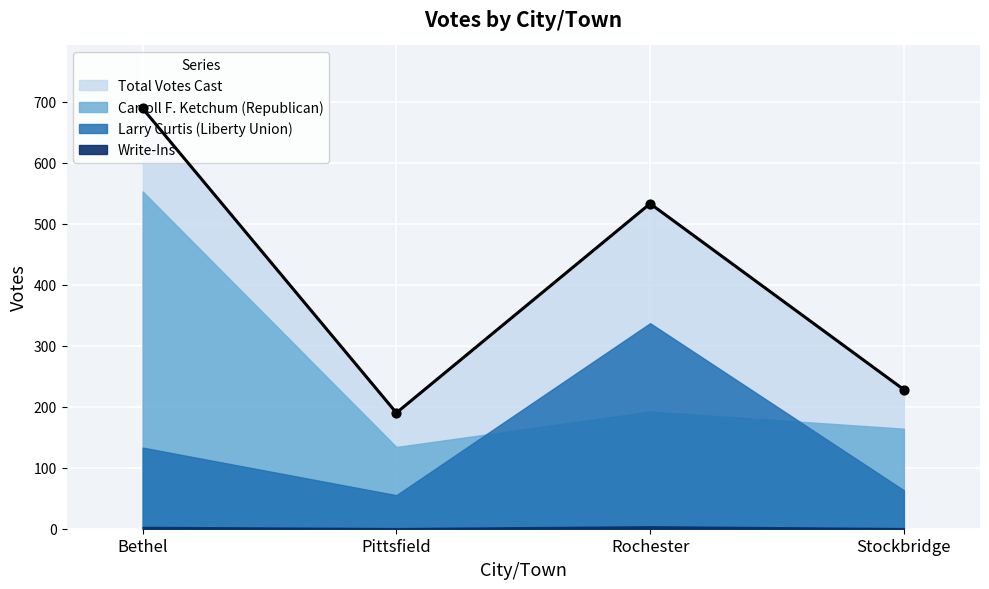

Is the value of Write-Ins at Pittsfield greater than the value of Total Votes Cast at Bethel?

No